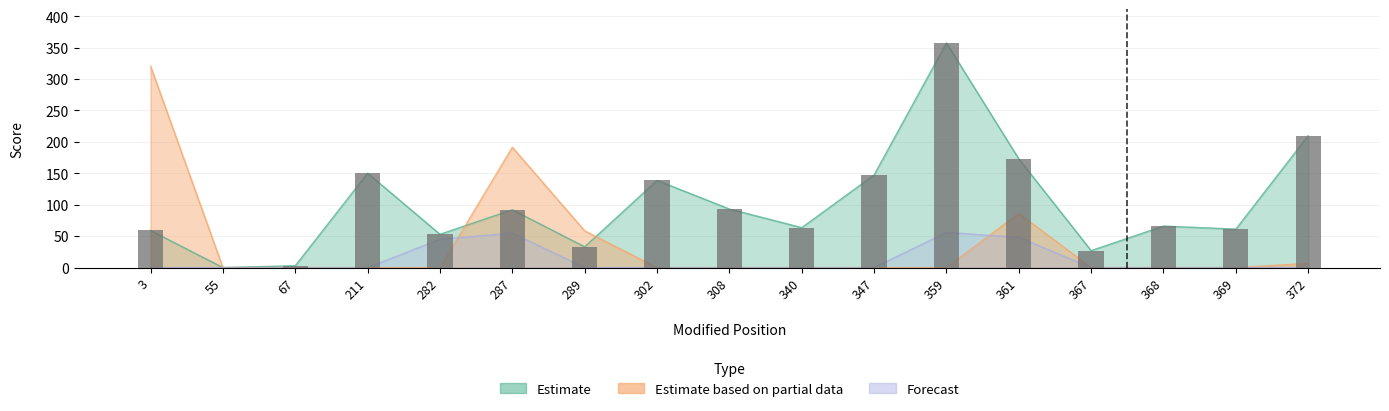

At 282, list the series in order from largest to smallest.

Estimate, Forecast, Estimate based on partial data